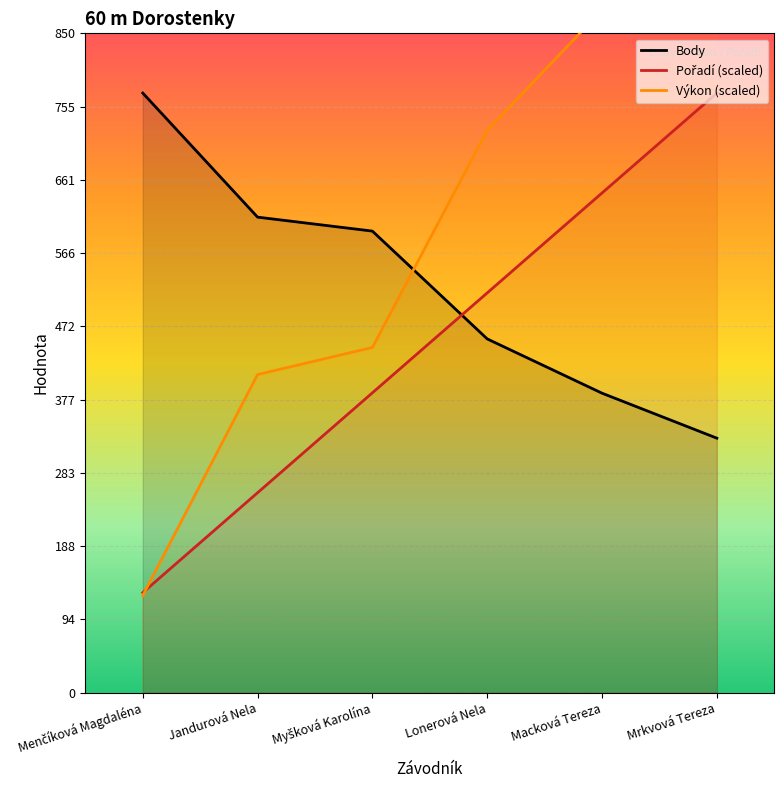

What is the smallest value displayed?

125.0